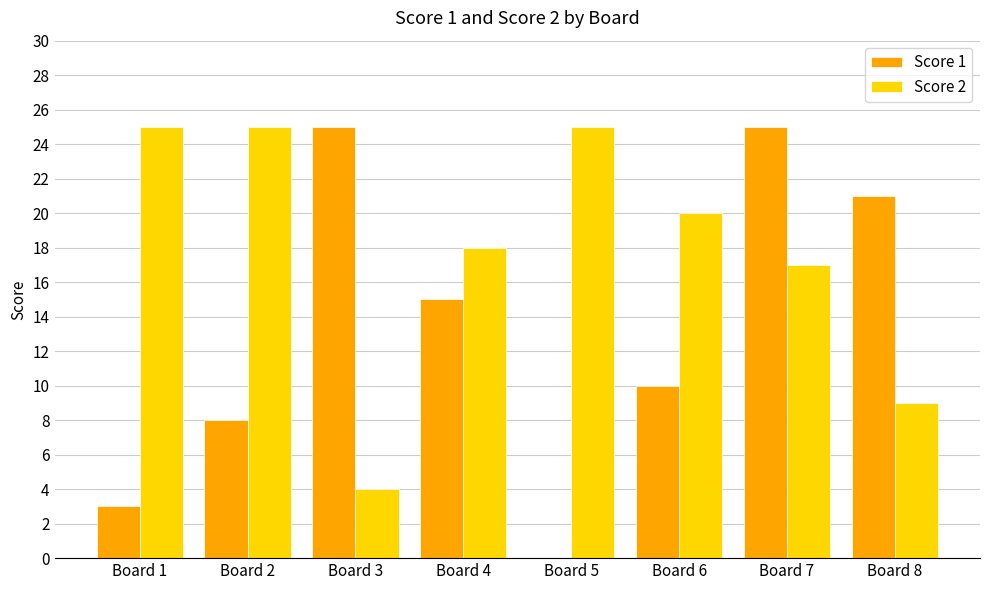

What is the sum of the Score 2 values at Board 1 and Board 5?

50